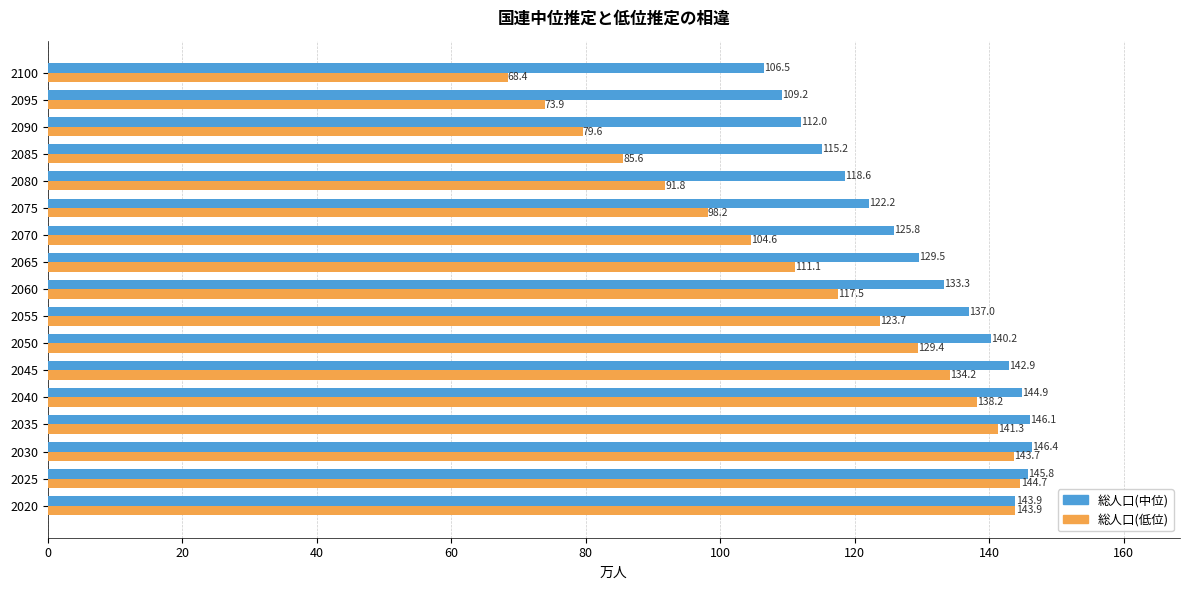

How many distinct data groups are displayed?

2